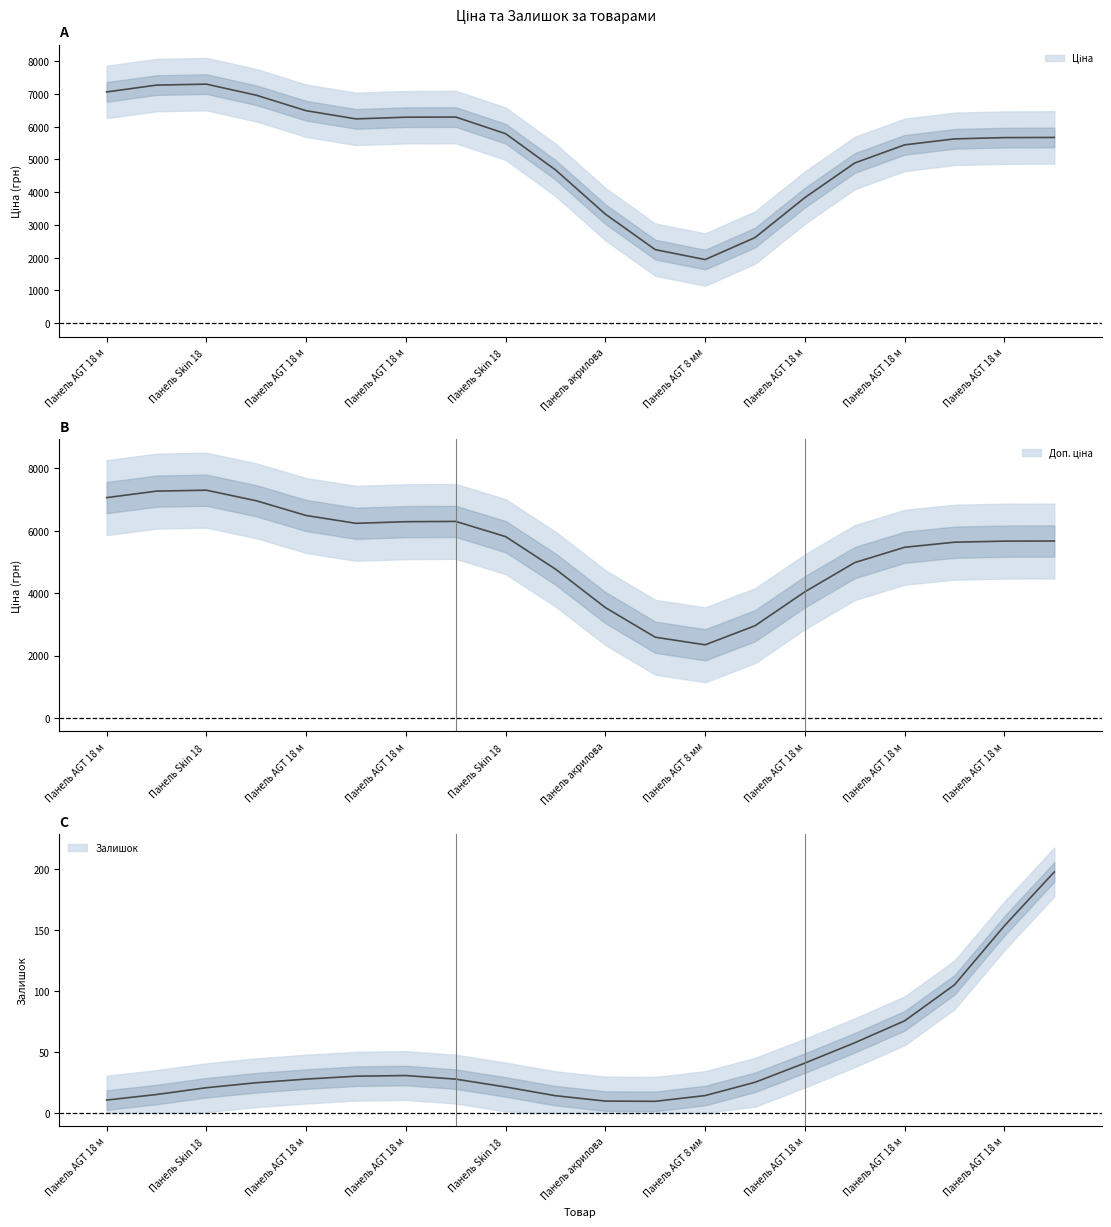

At which category is the sum across all series the highest?

Панель Skin 18 мм. Міро 6679